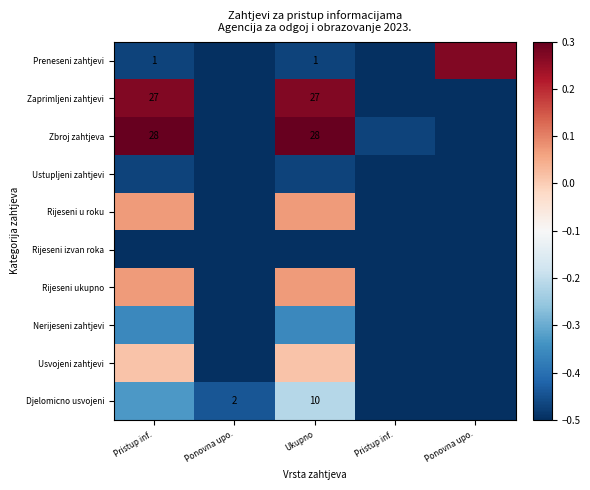

The Preneseni zahtjevi series shows 0.1 at Ponovna upo.. True or false?

False